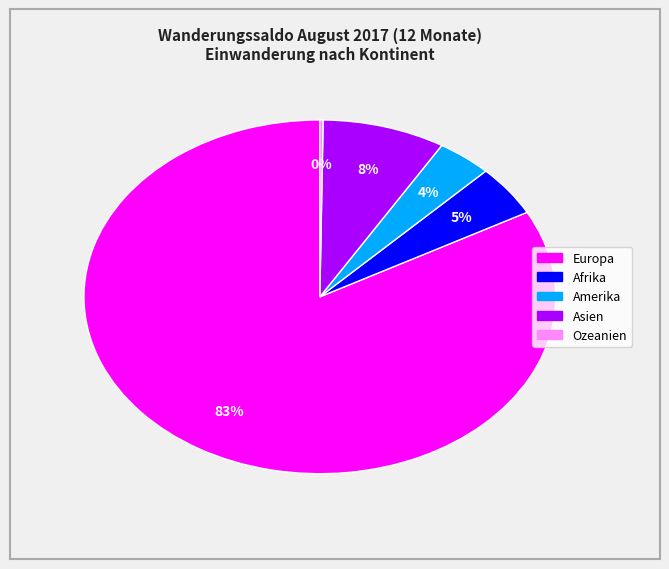

What is the majority slice?

Europa